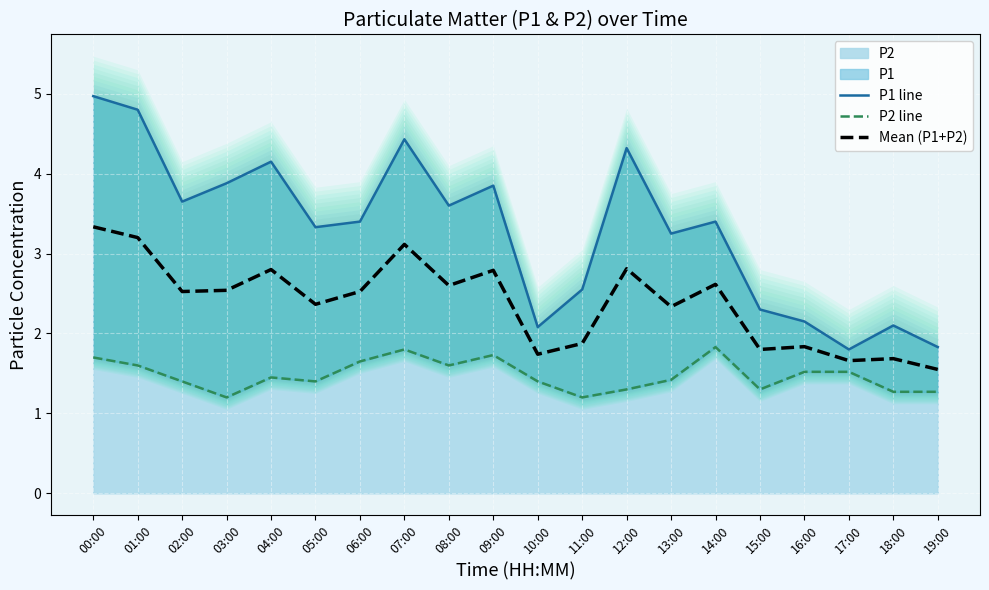

In P1 line, how many points are higher than both neighbors (excluding endpoints)?

6